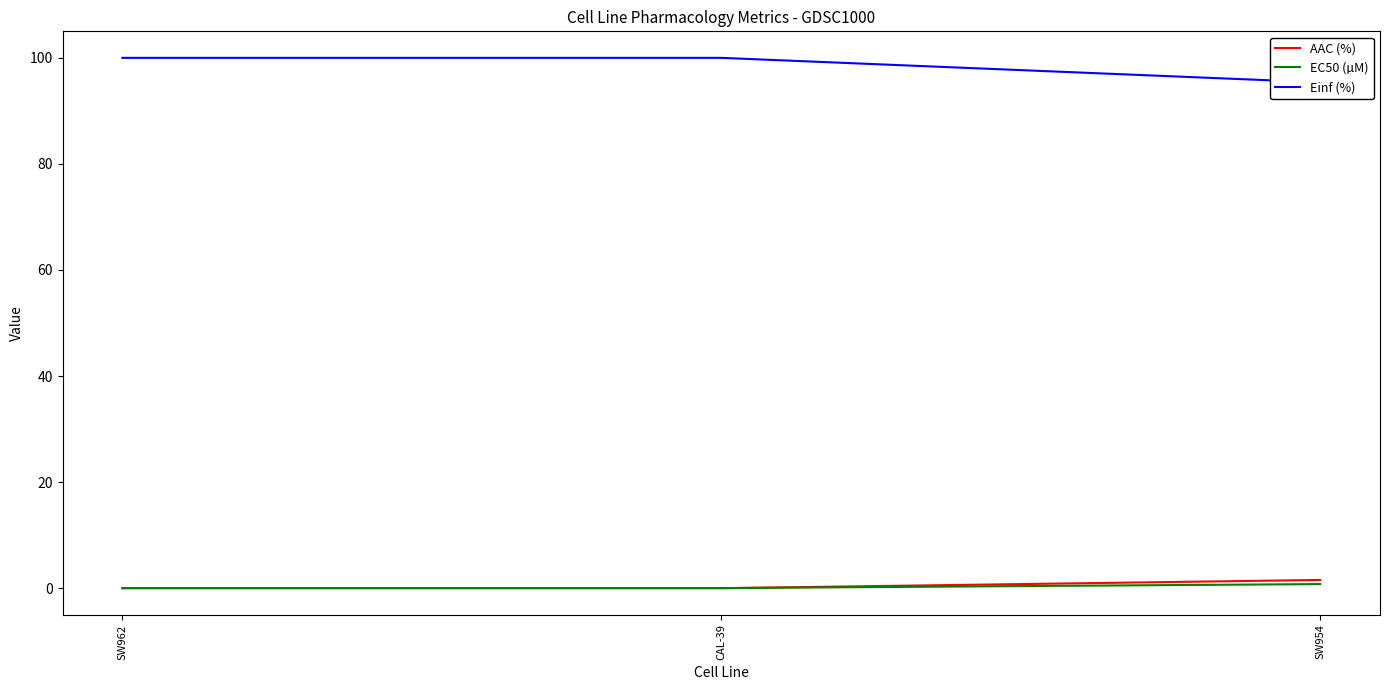

Which has a higher value, SW962 or CAL-39?

SW962